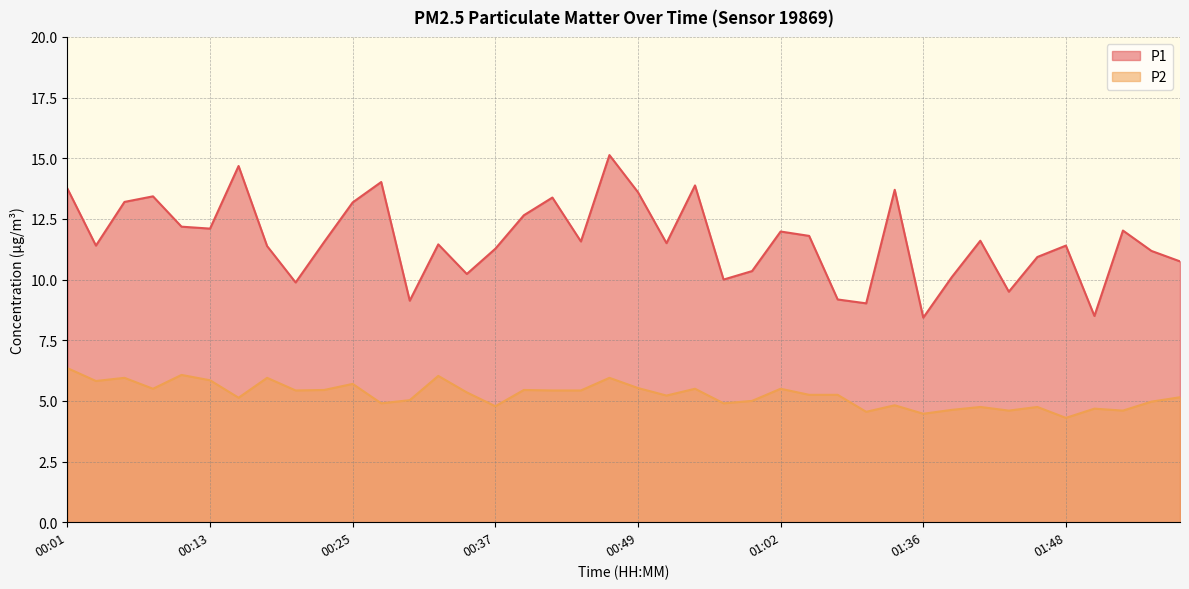

True or false: P1 and P2 cross at least once.

False